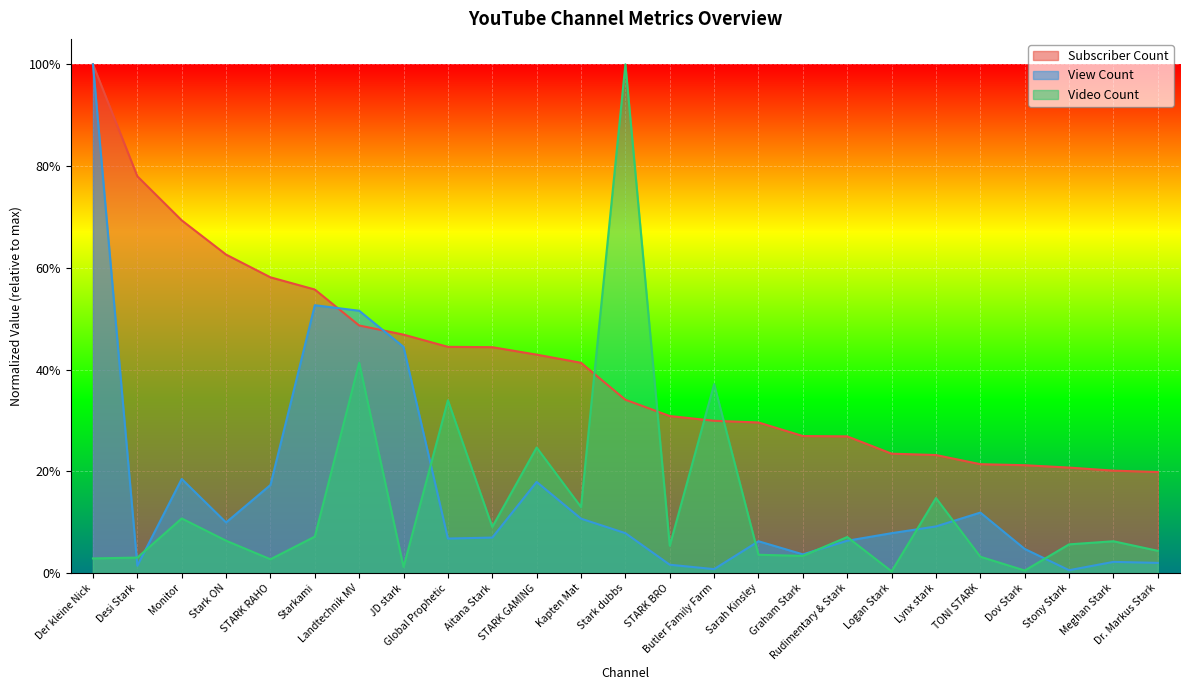

What are all the series names shown in the legend?

Subscriber Count, View Count, Video Count